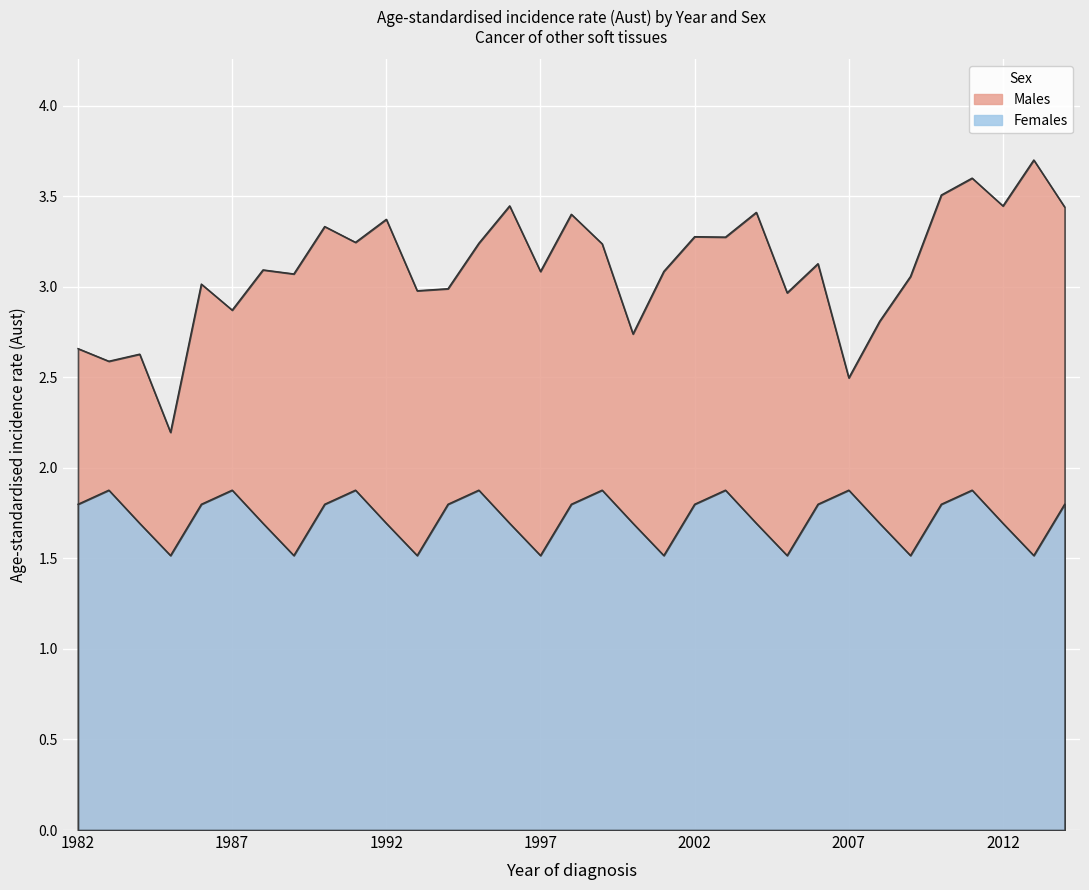

At which label is Males closest to 2?

1985